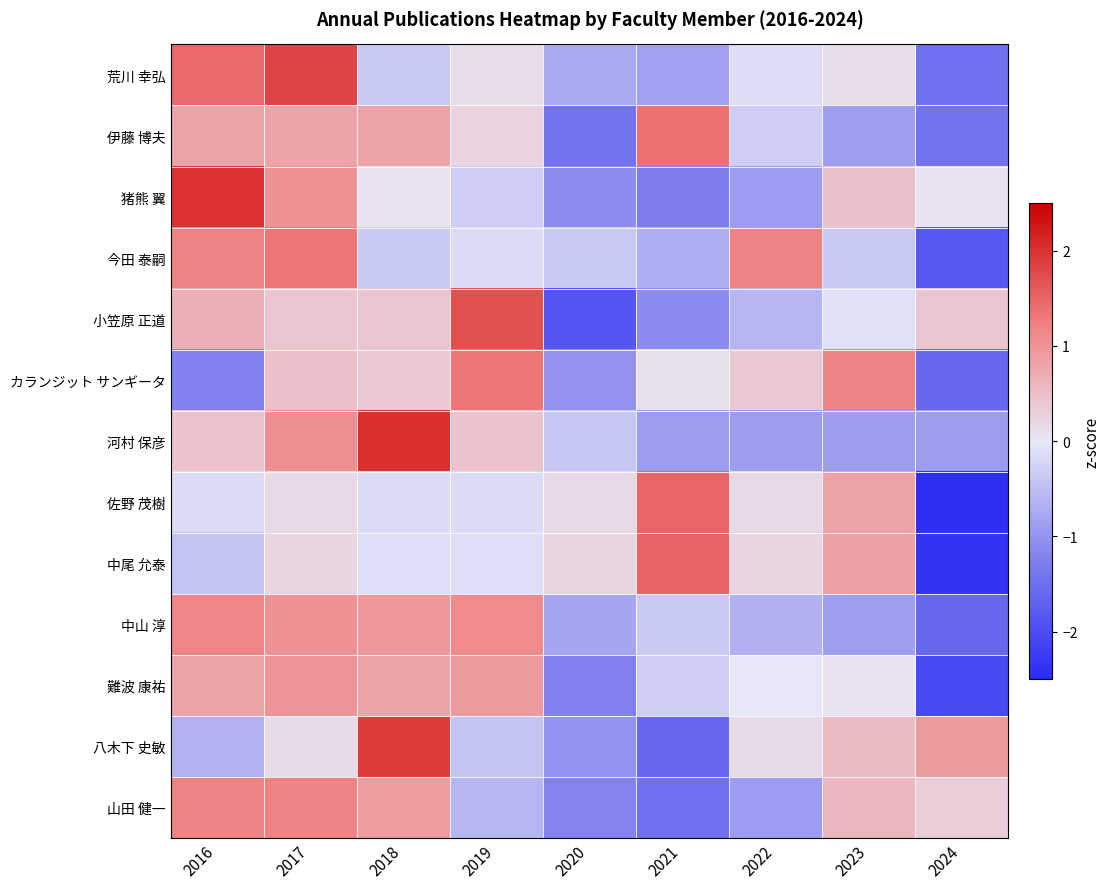

What is the greatest value displayed?

2.0